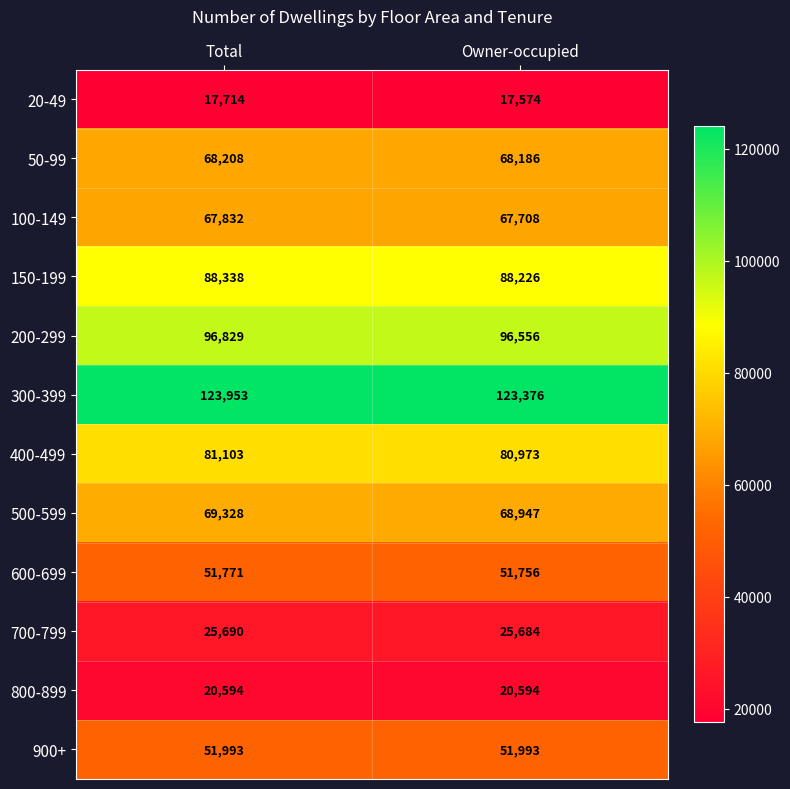

The value of 20-49 at Total is 9736. True or false?

False